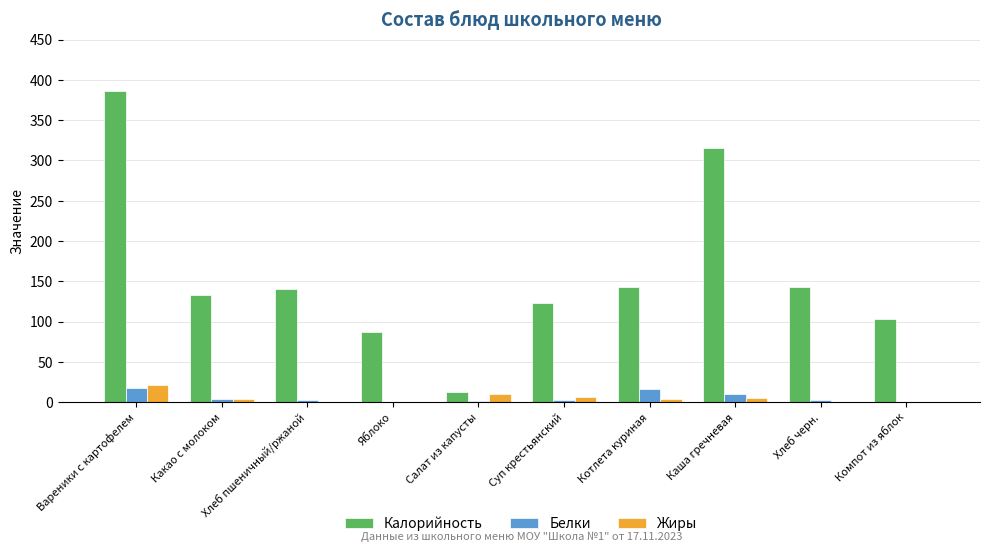

How many values in the Калорийность series exceed 139?

5